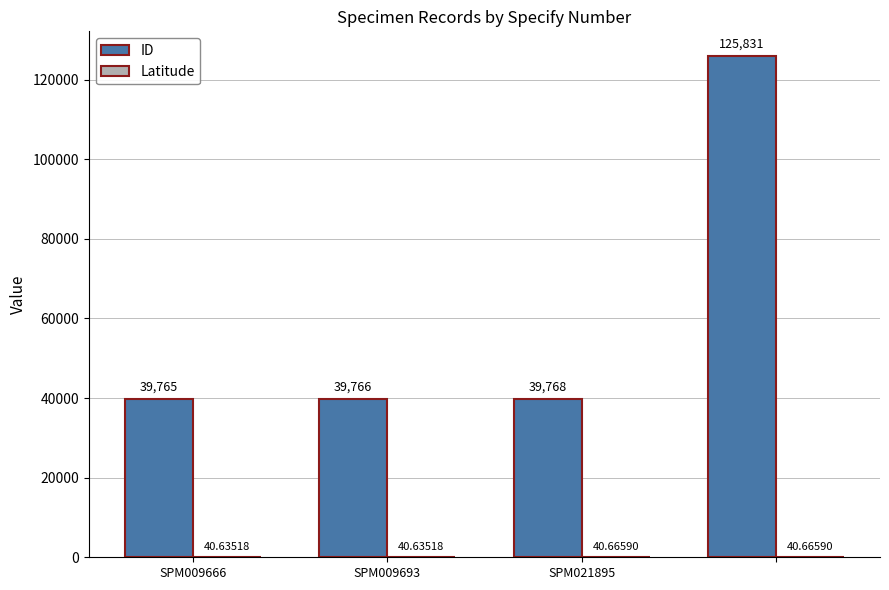

What is the maximum value shown in the chart?

125831.0